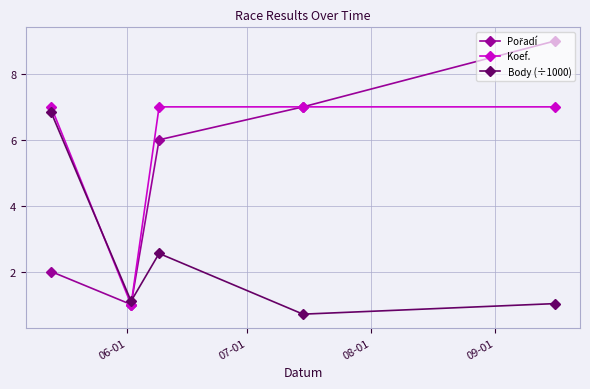

After their last crossing, which series has the higher values: Body (÷1000) or Koef.?

Koef.